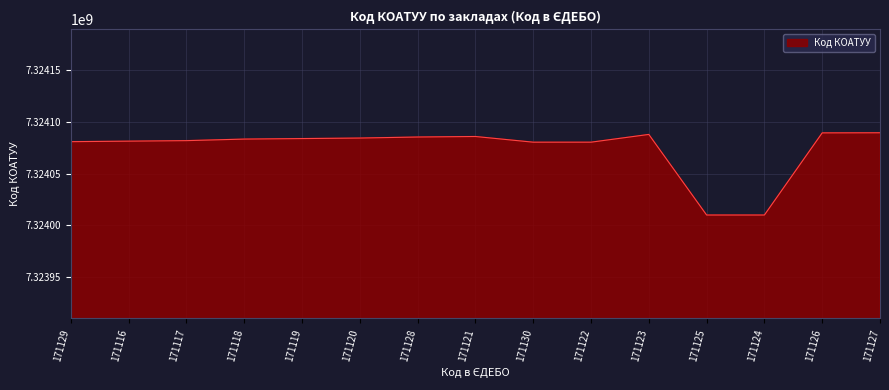

At which label is the value closest to 7324049850?

171122